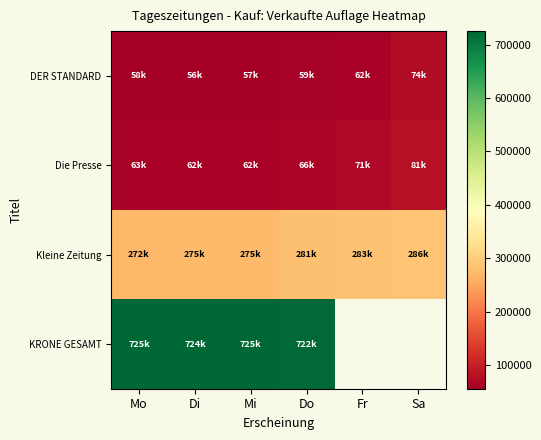

At which label does Kleine Zeitung reach its minimum?

Mo